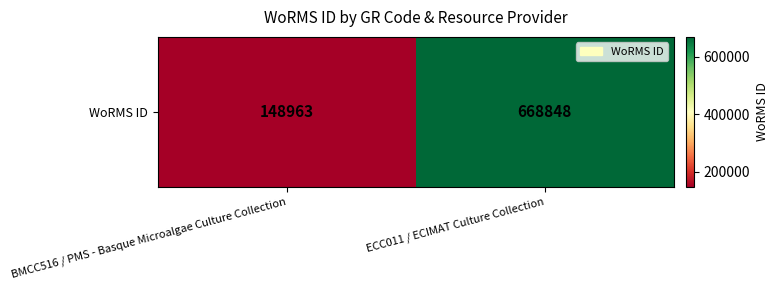

List the labels in order of value, smallest first.

BMCC516 / PMS - Basque Microalgae Culture Collection, ECC011 / ECIMAT Culture Collection